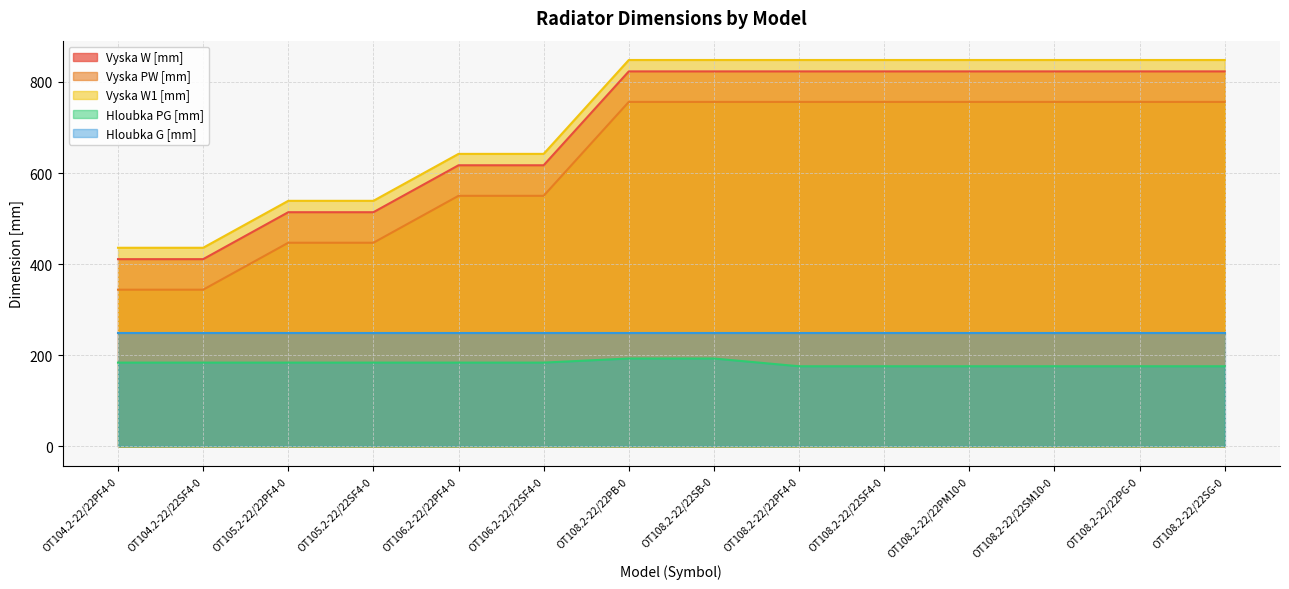

The value of Vyska W [mm] at OT106.2-22/22PF4-0 is 617. True or false?

True